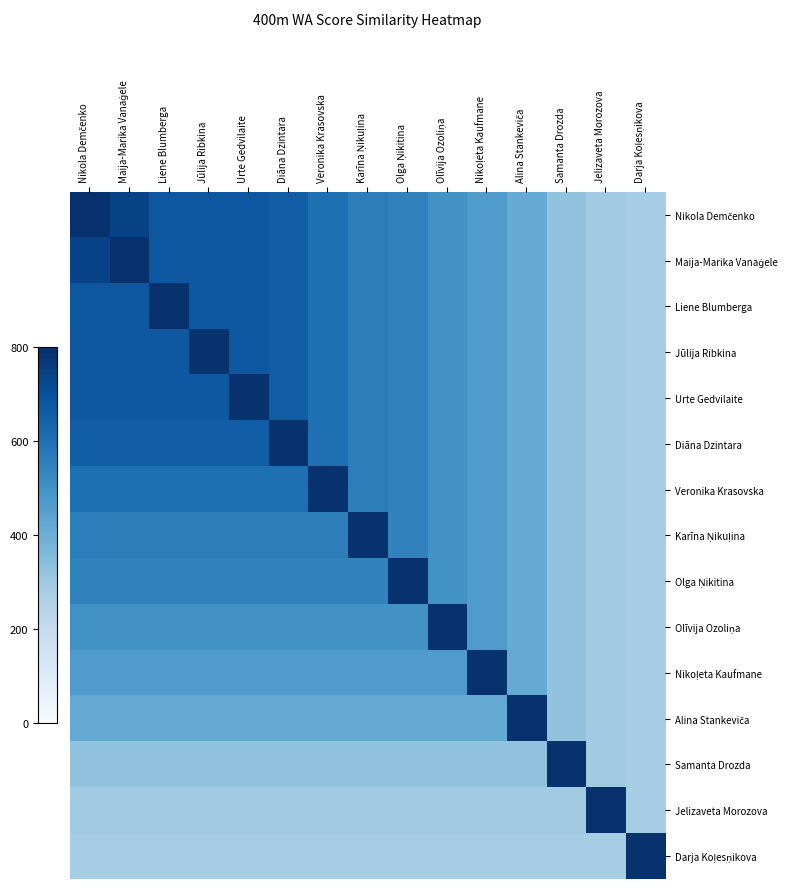

At which category is the sum across all series the highest?

Nikola Demčenko